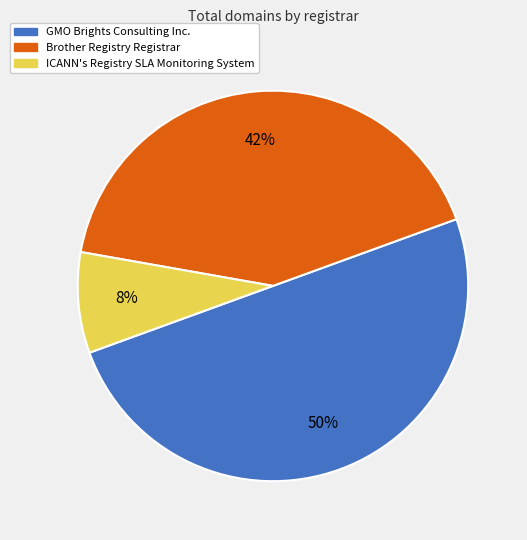

Rank the categories by value from lowest to highest.

ICANN's Registry SLA Monitoring System, Brother Registry Registrar, GMO Brights Consulting Inc.